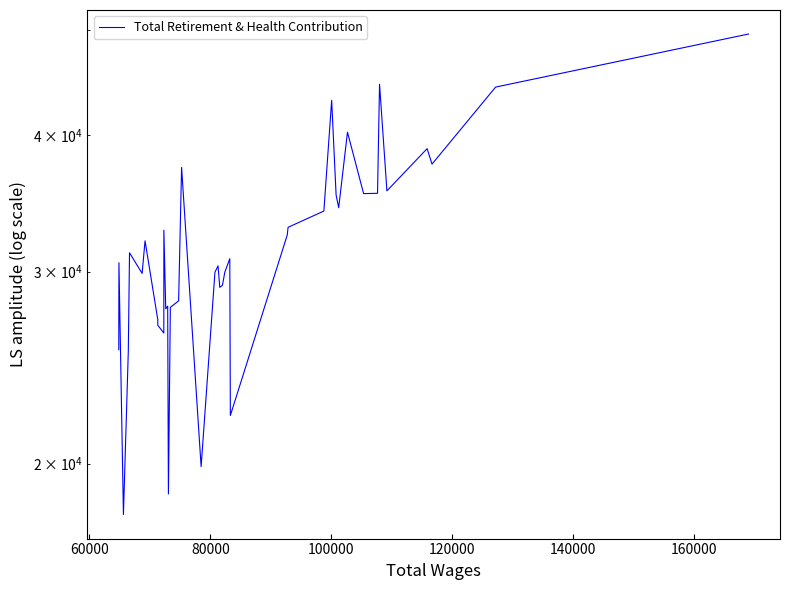

What is the minimum value shown in the chart?

17960